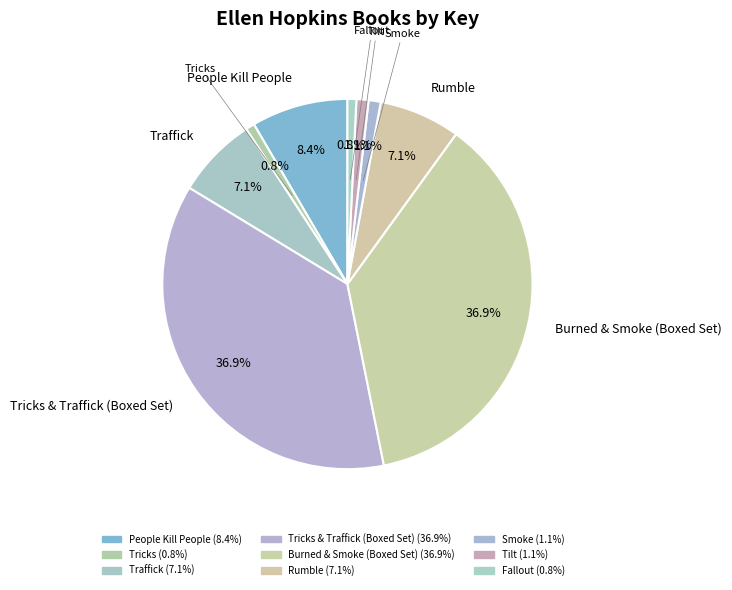

To the nearest percent, what is the average slice percentage?

11%